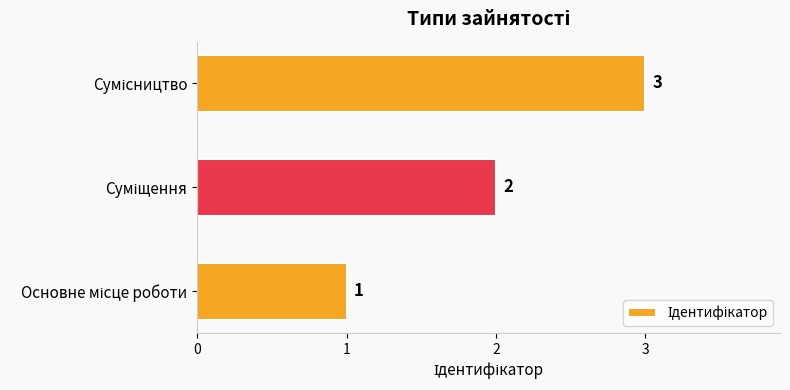

What is the greatest value displayed?

3